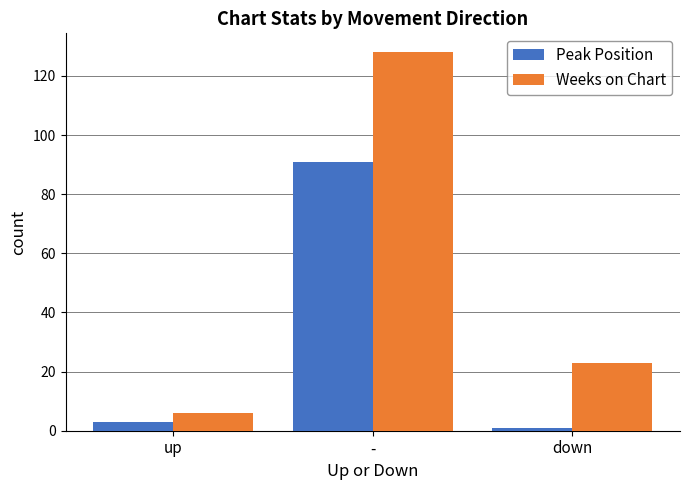

What is the total value across all series at -?

219